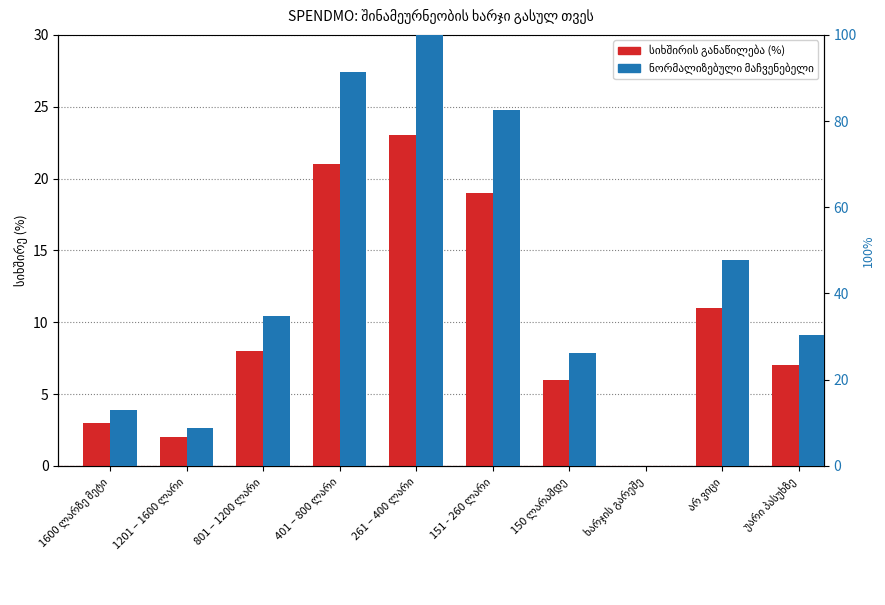

What is the maximum value for სიხშირის განაწილება (%)?

23.0